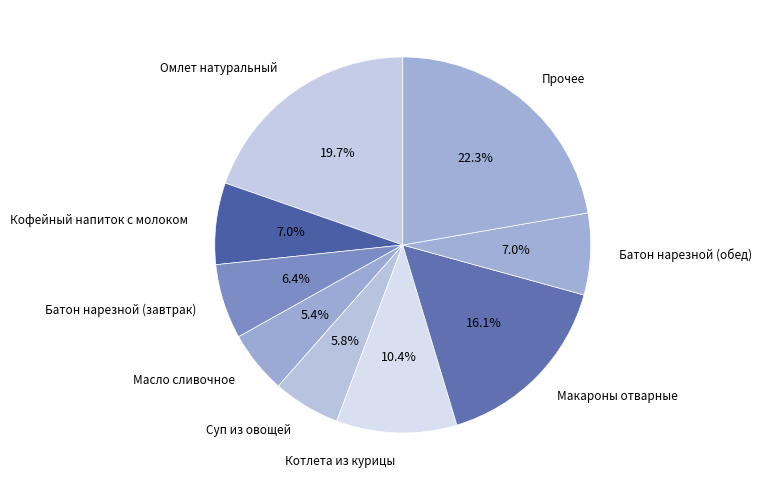

Count the number of slices in the pie.

9